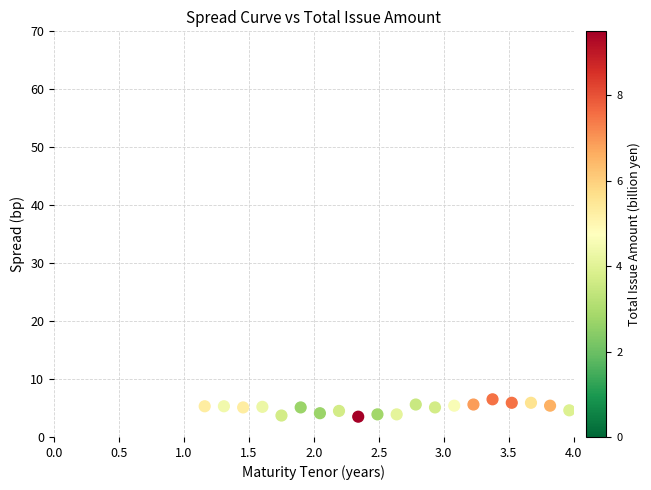

What is the range of X values (max minus min)?

2.8